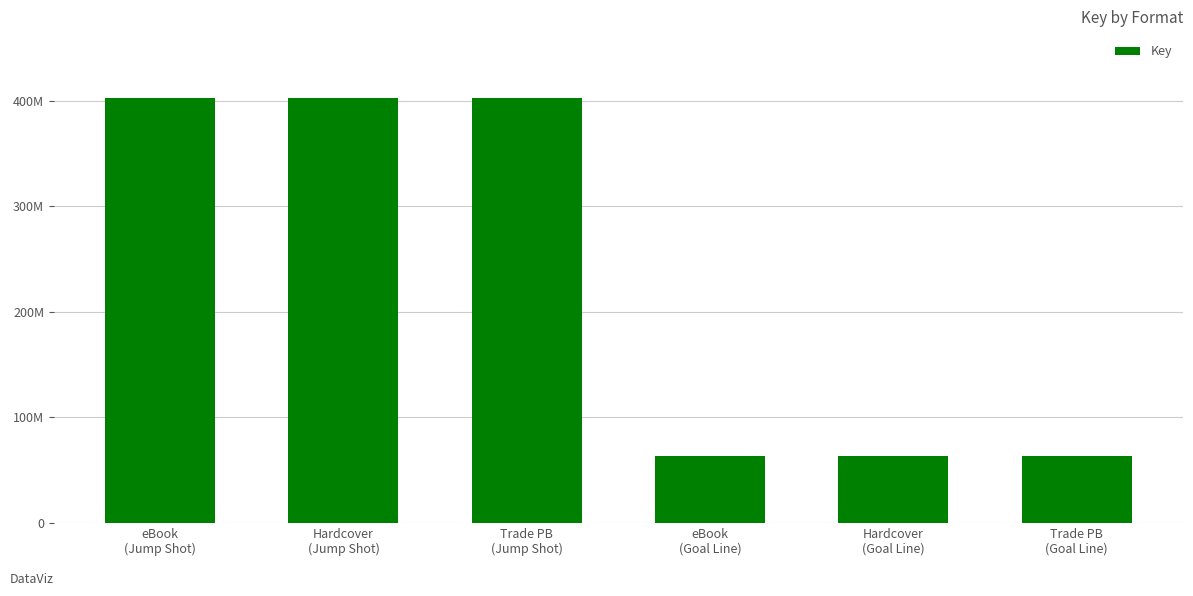

Does the chart contain any negative values?

No